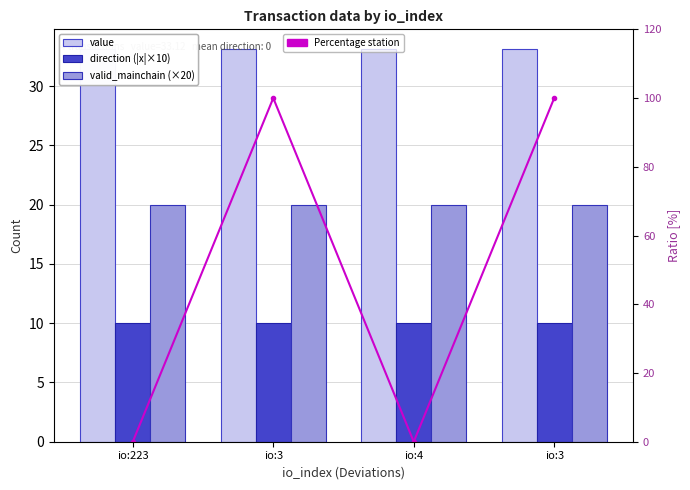

List the series in order of their peak value, highest first.

Percentage station, value, valid_mainchain (×20), direction (|x|×10)